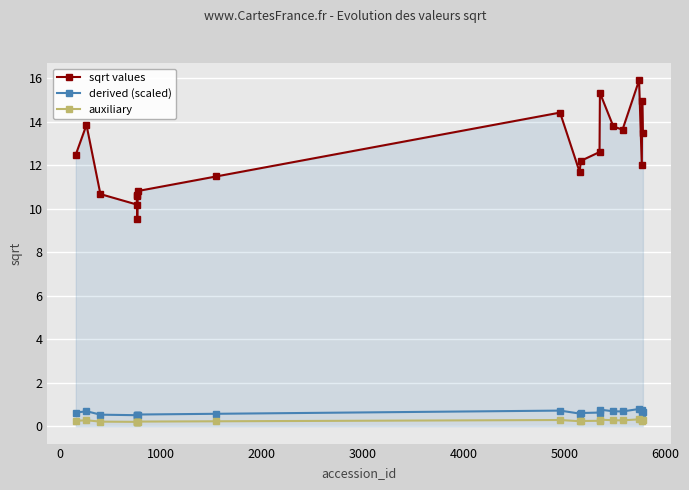

Count the auxiliary values in the range 0 to 1.

20